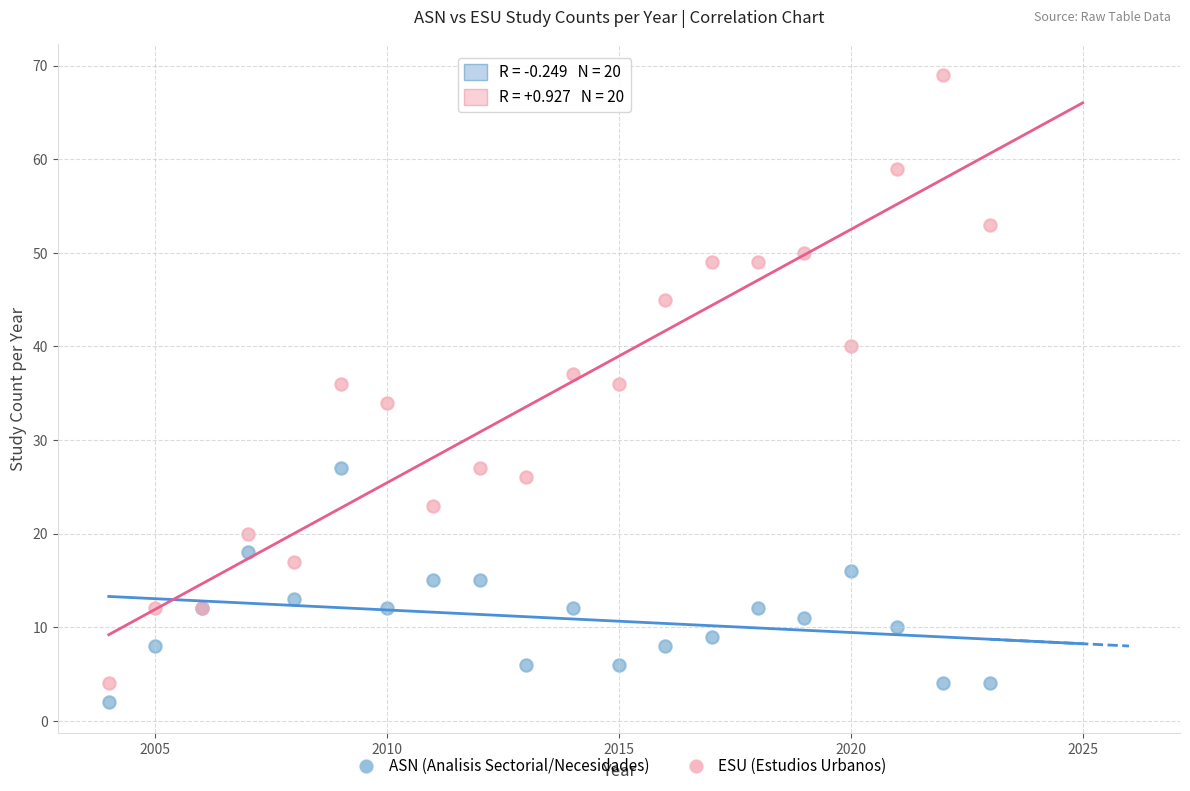

Which series has the largest Y range (max minus min)?

ESU (Estudios Urbanos)